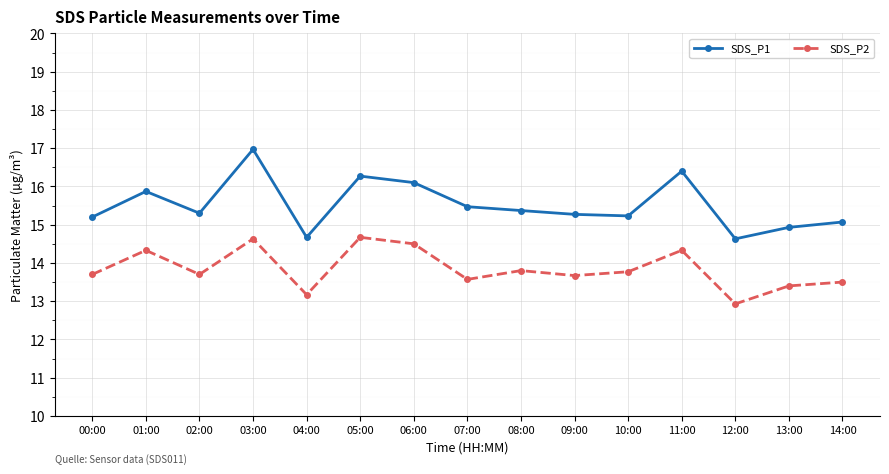

How many lines are shown in the chart?

2